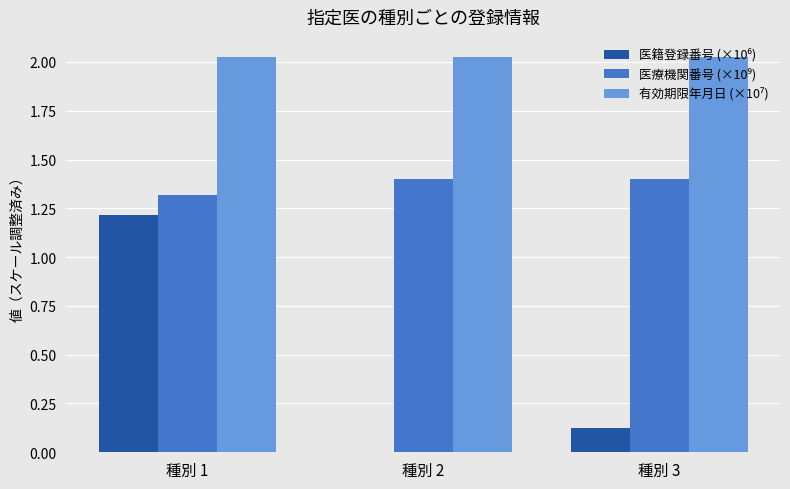

Count the number of categories in the chart.

3